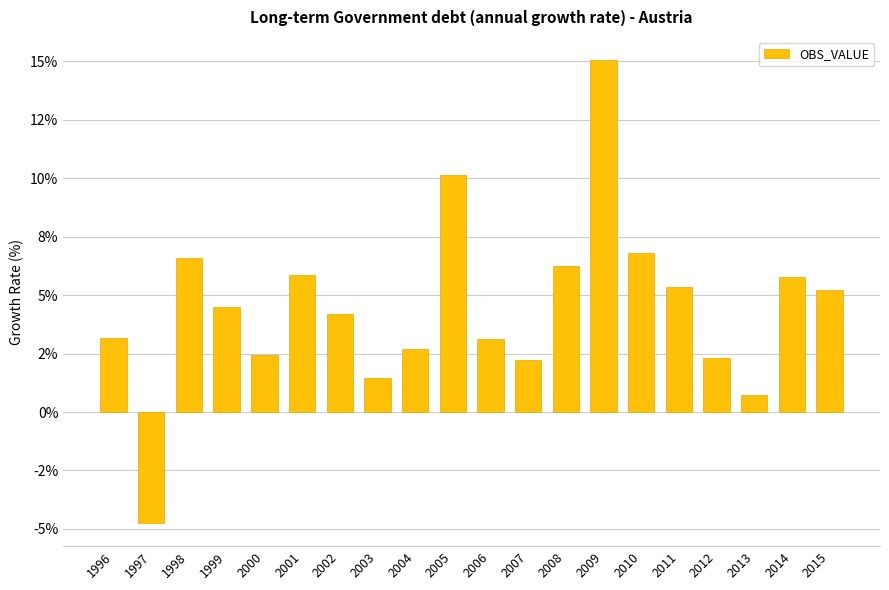

Where does the data first go above 4?

1998